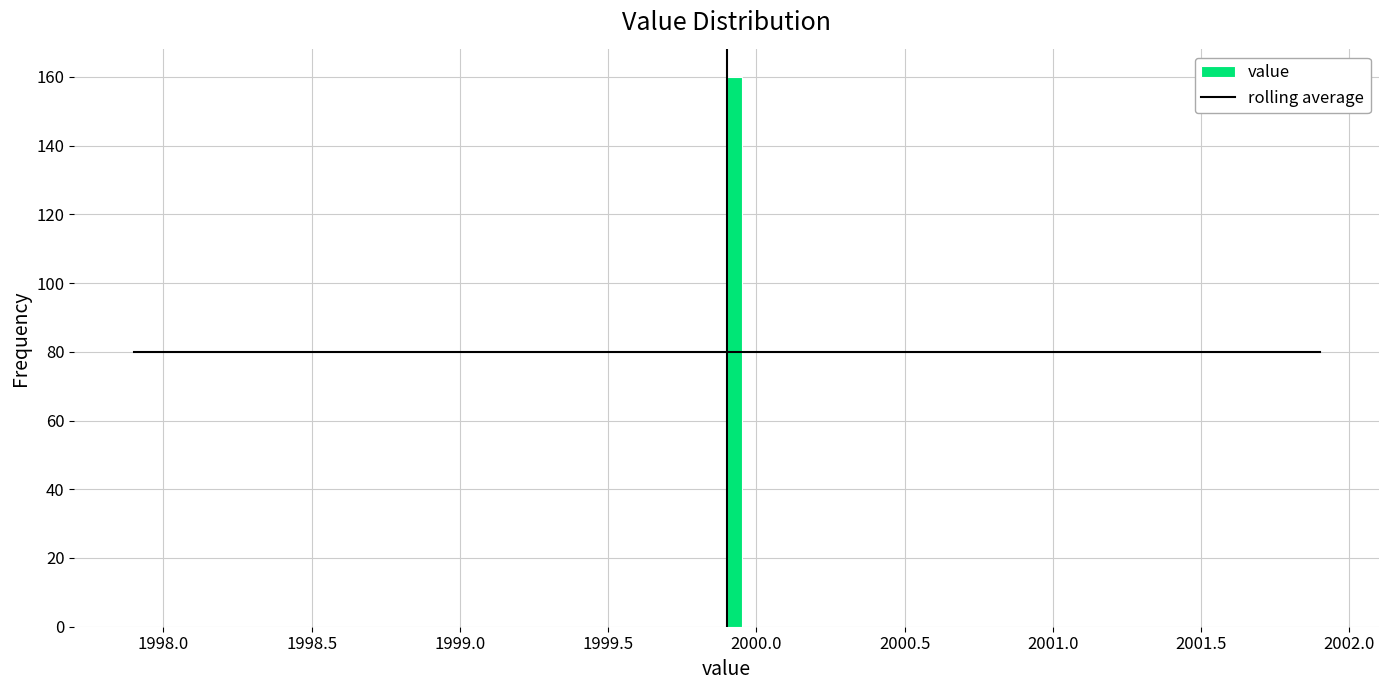

Around what value on the x-axis is the tallest bar? Give the approximate position of its centre, as read against the axis.

1999.95